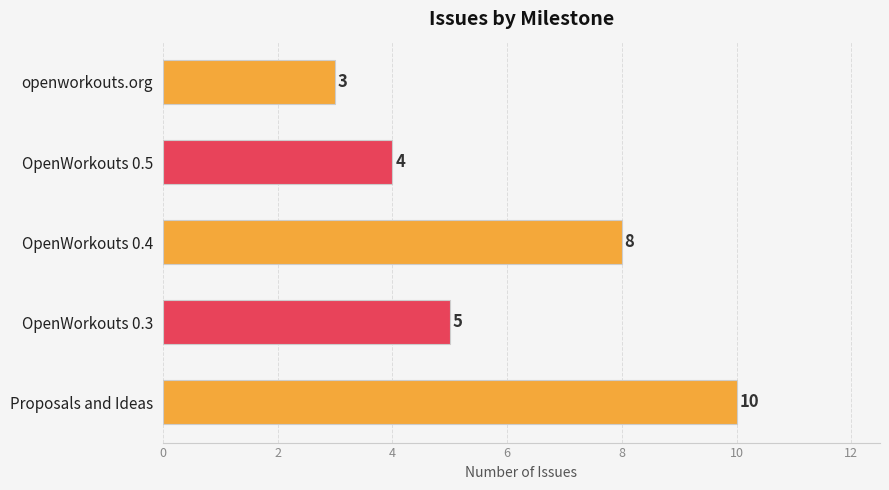

How many series are shown in this chart?

1